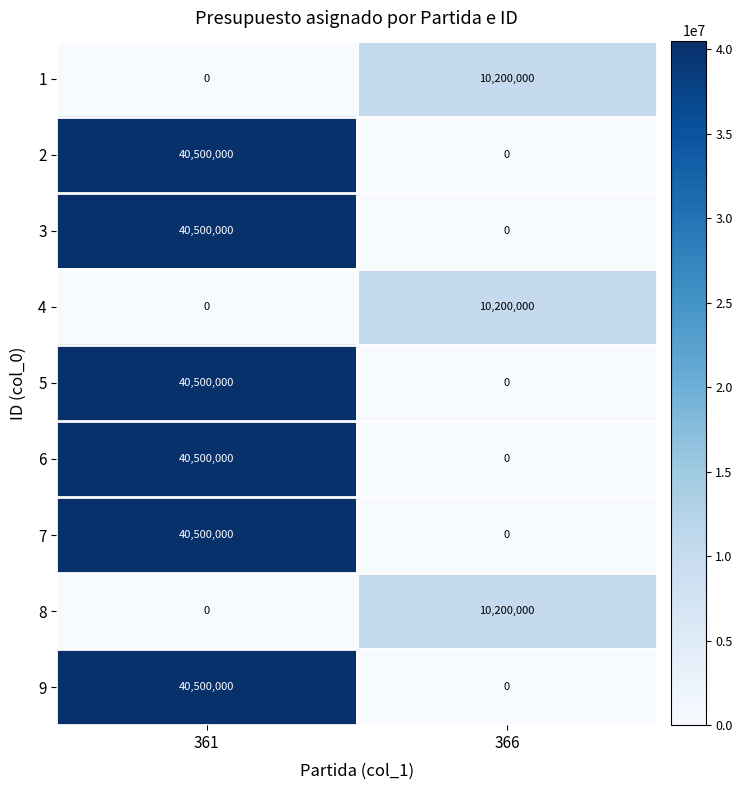

How many data points in 4 are less than 10200000?

1